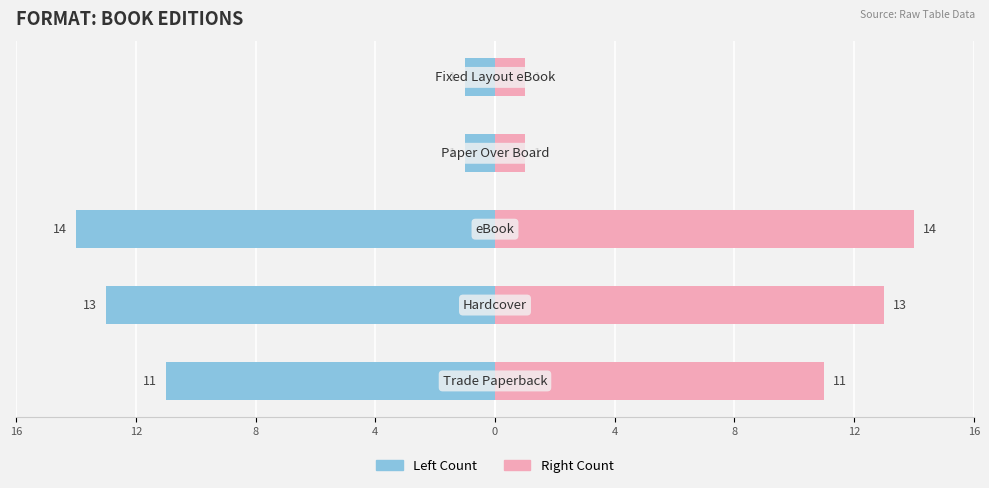

What is the smallest value displayed?

-14